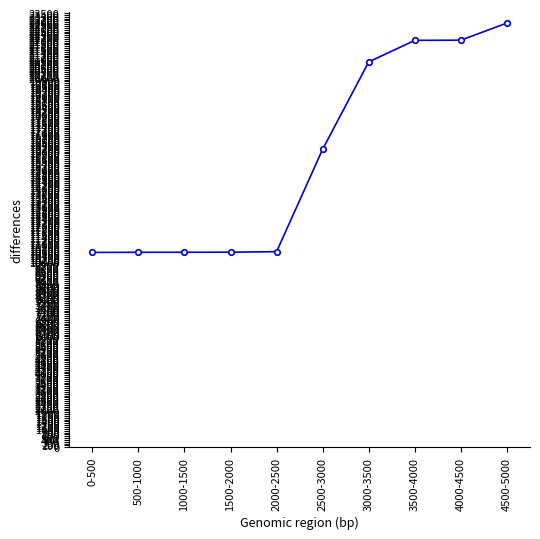

What is the minimum value shown in the chart?

10547